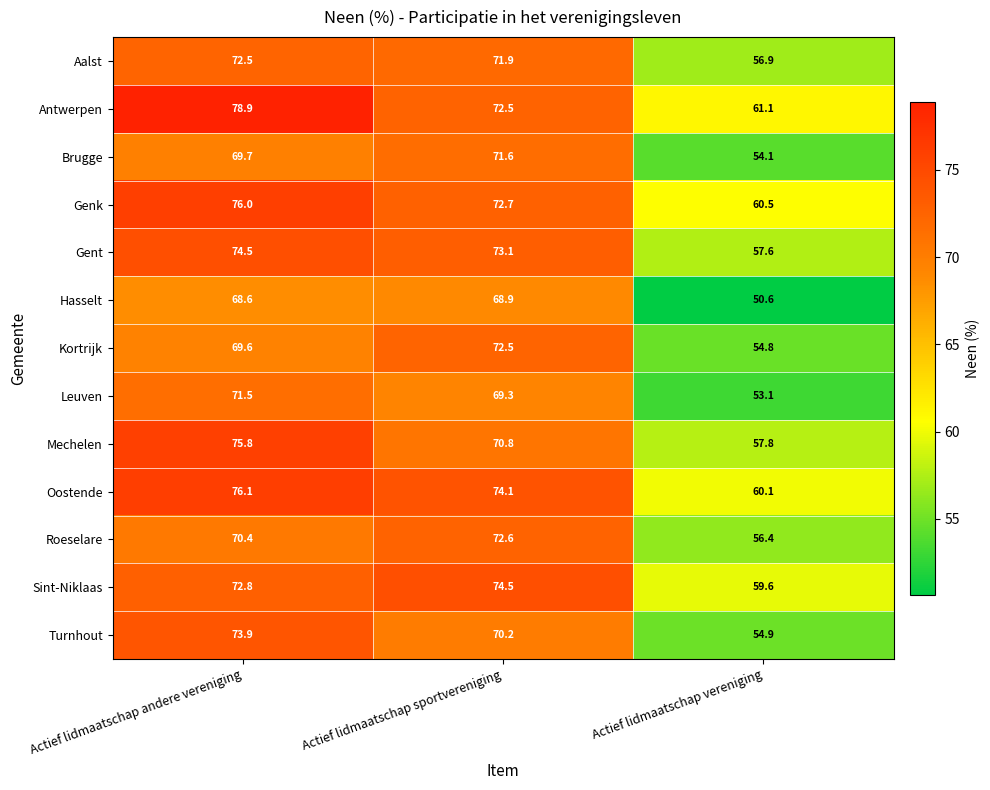

Rank the series at Actief lidmaatschap andere vereniging from highest to lowest value.

Antwerpen, Oostende, Genk, Mechelen, Gent, Turnhout, Sint-Niklaas, Aalst, Leuven, Roeselare, Brugge, Kortrijk, Hasselt